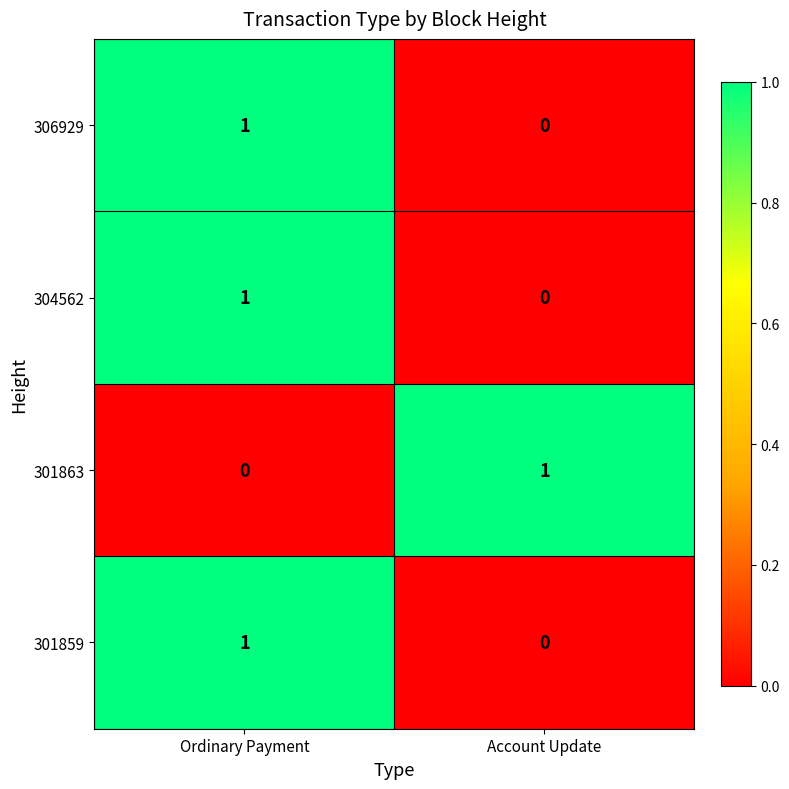

What is the total value across all series at Ordinary Payment?

3